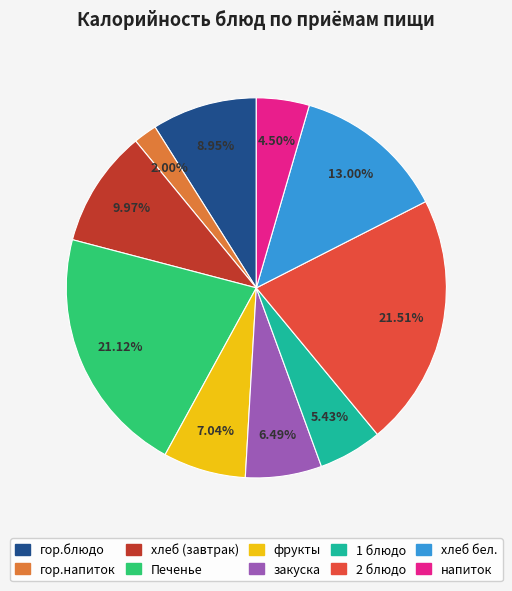

Do 1 блюдо and гор.блюдо together represent more than half of the pie?

No